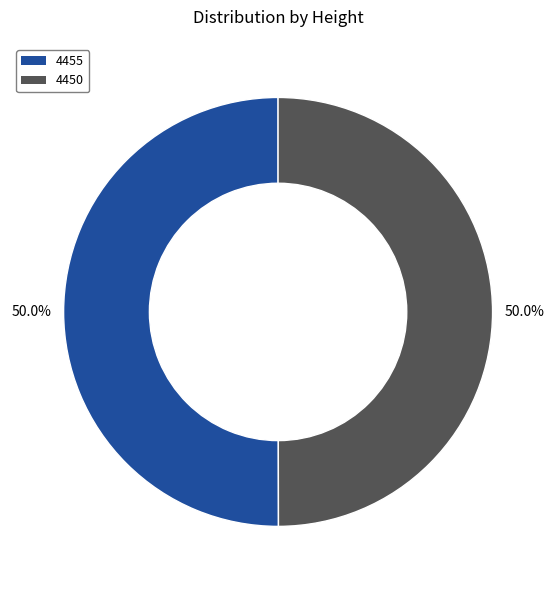

True or false: 4450 accounts for 63% of the total.

False